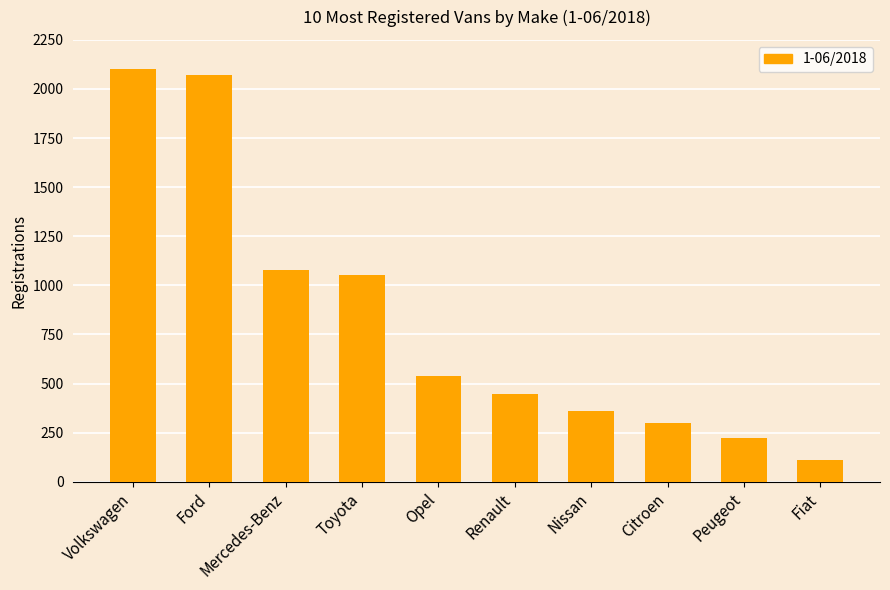

What is the smallest value displayed?

109